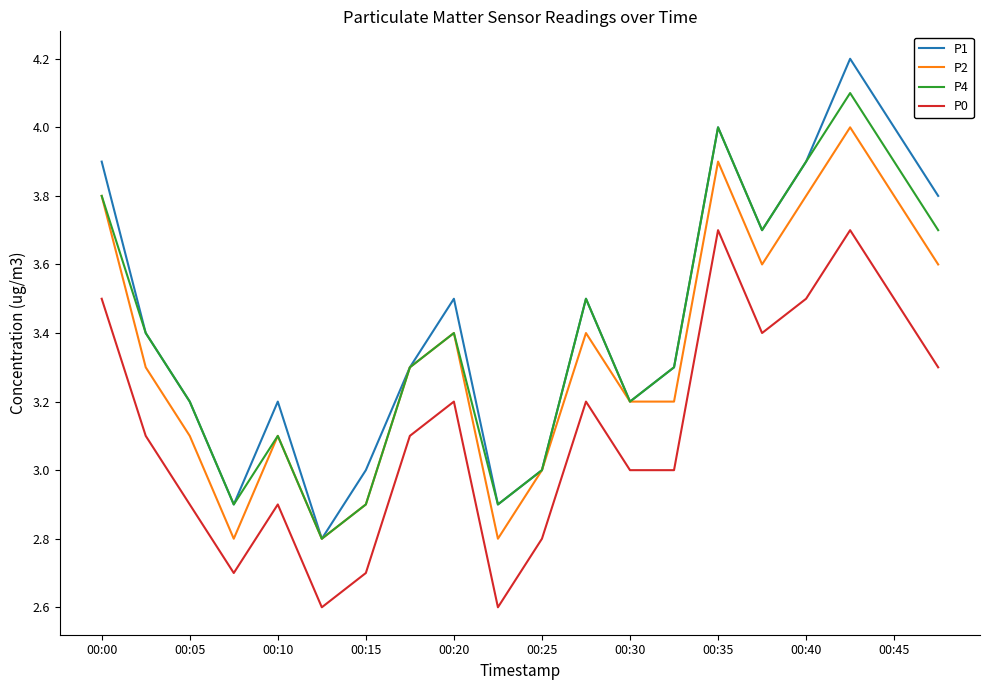

List the series in order of their peak value, highest first.

P1, P4, P2, P0